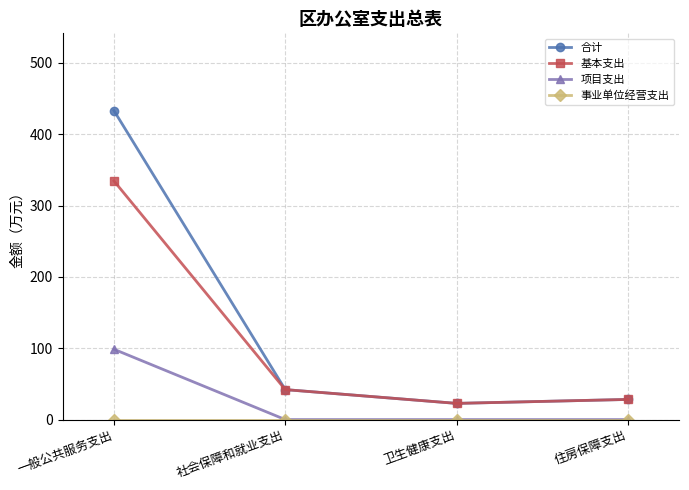

Does the chart have visible grid lines?

Yes